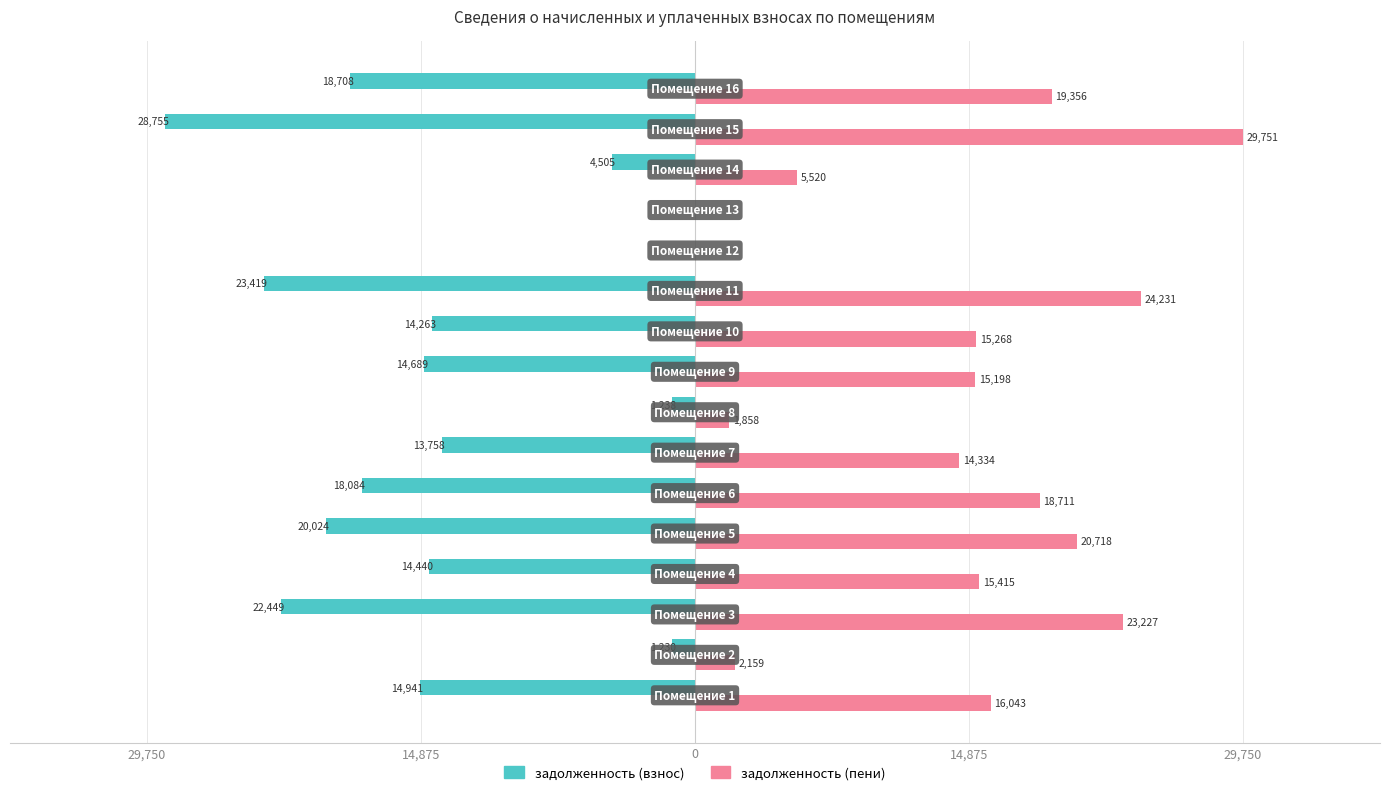

What are all the series names shown in the legend?

задолженность (взнос), задолженность (пени)